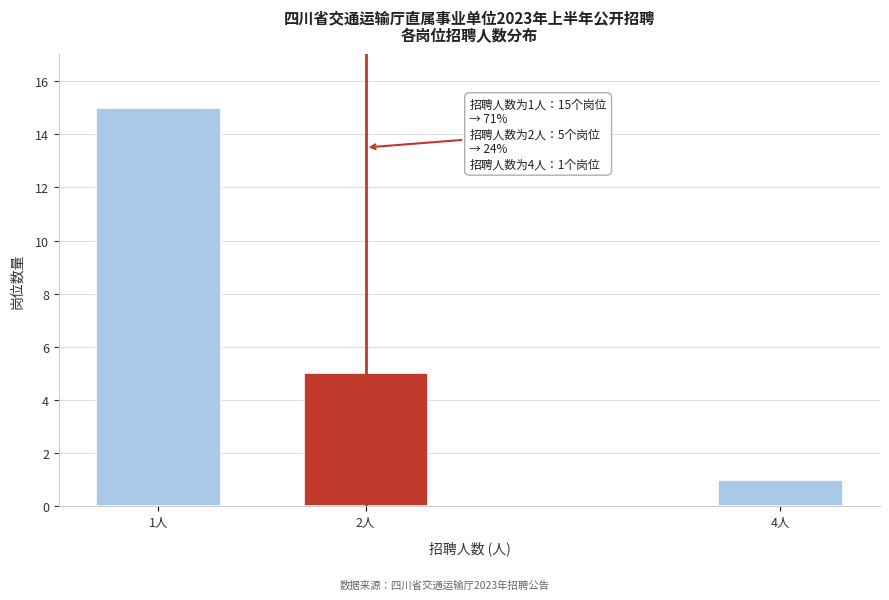

Reading right to left, list all the values displayed in this chart.

4人=1	2人=5	1人=15